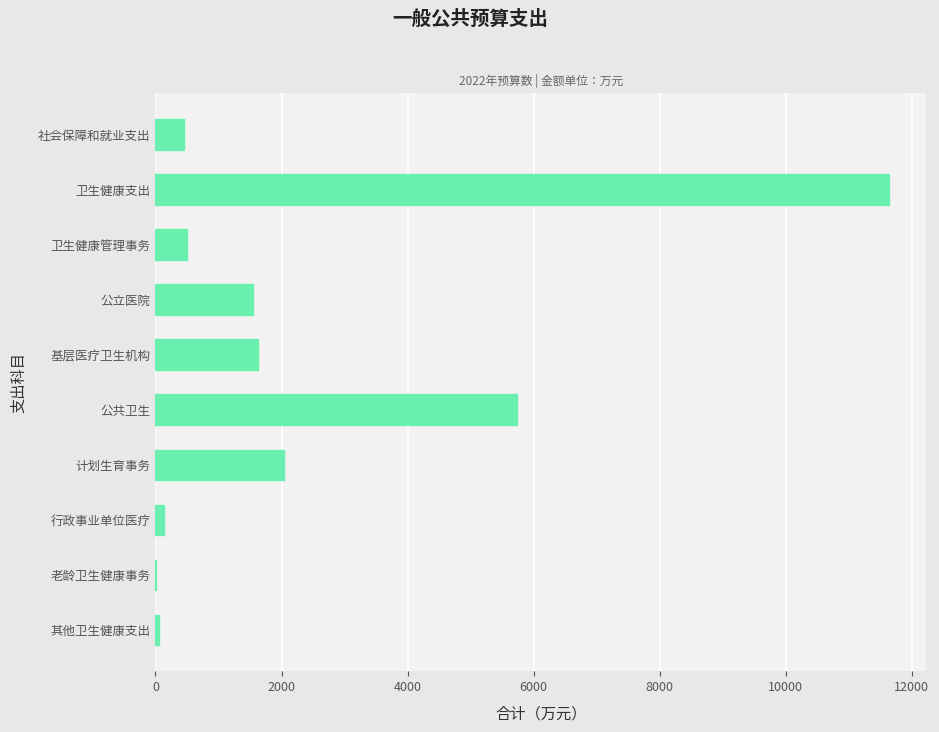

Between 公共卫生 and 基层医疗卫生机构, which is larger?

公共卫生